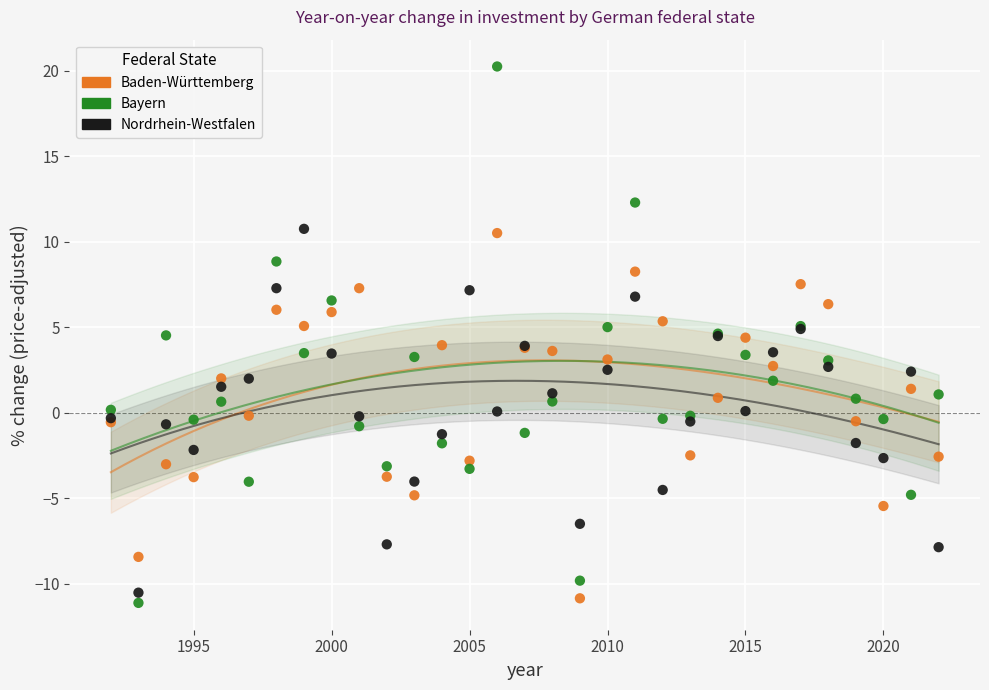

What are all the series names shown in the legend?

Baden-Württemberg, Bayern, Nordrhein-Westfalen